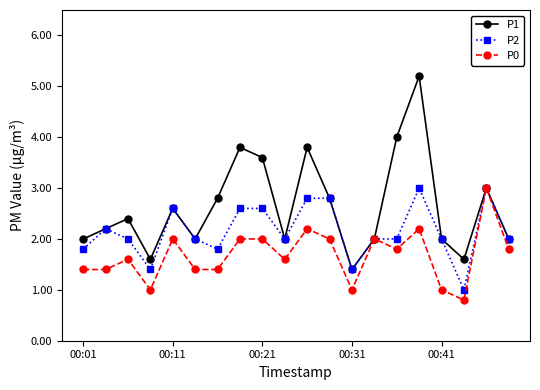

What is the value of the P0 point at the 19th from the left?

3.0